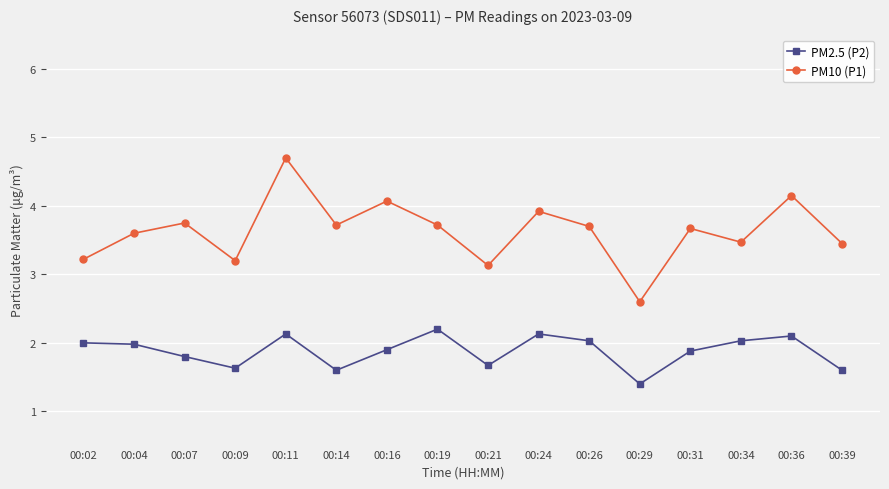

What is the difference between the PM10 (P1) values at 00:34 and 00:29?

0.9